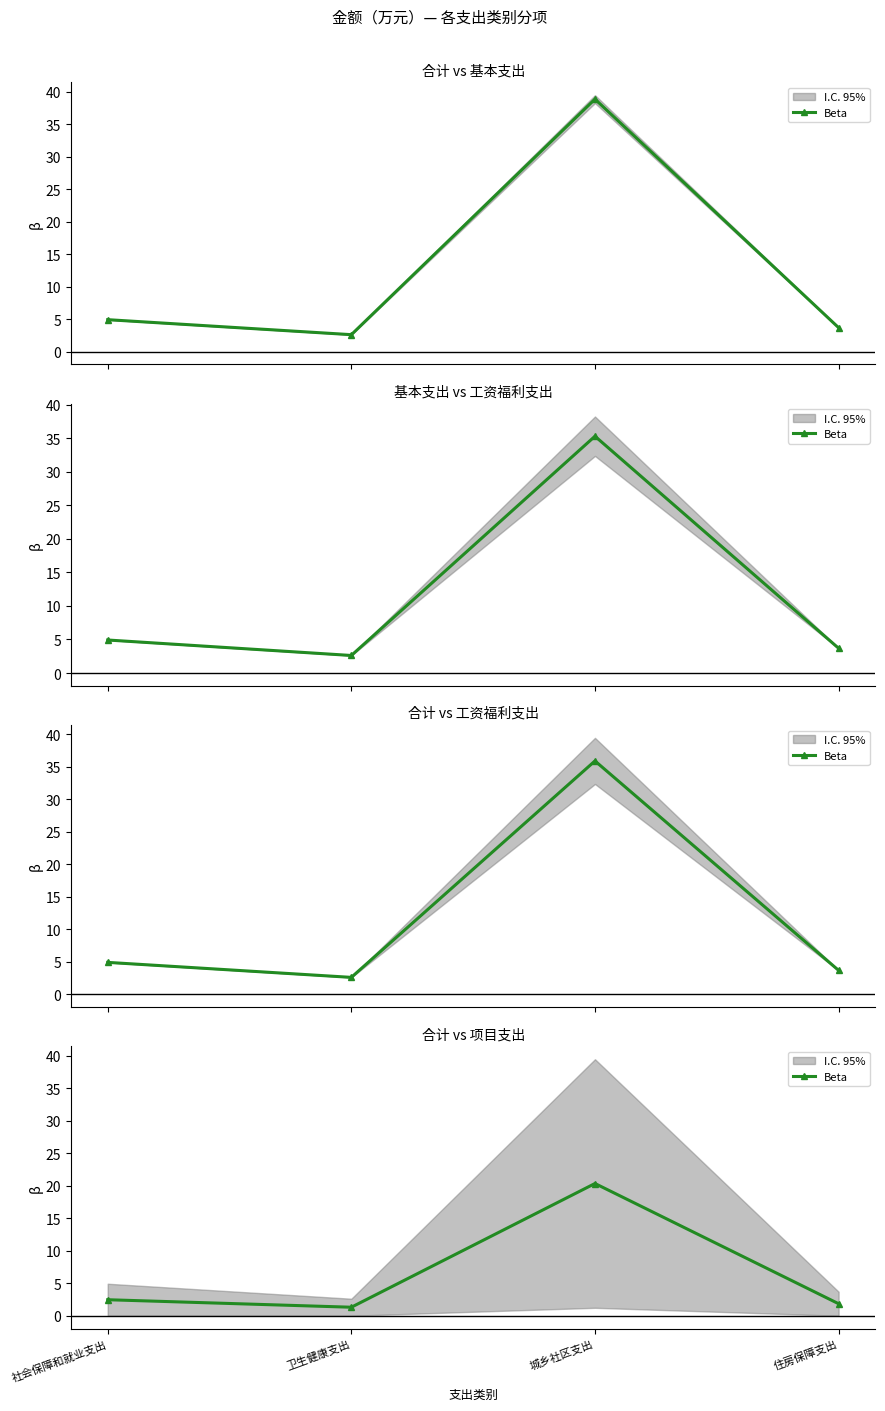

What is the change in value from 社会保障和就业支出 to 城乡社区支出?

+17.9